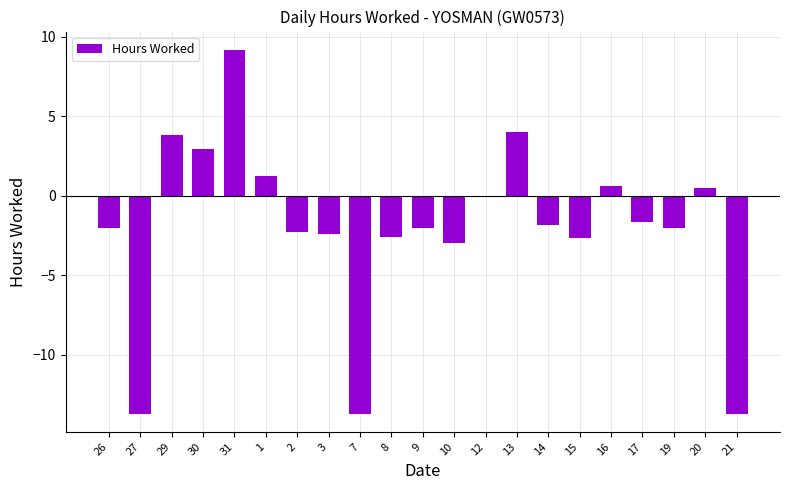

The chart shows a value of 1.2 at 1. True or false?

True